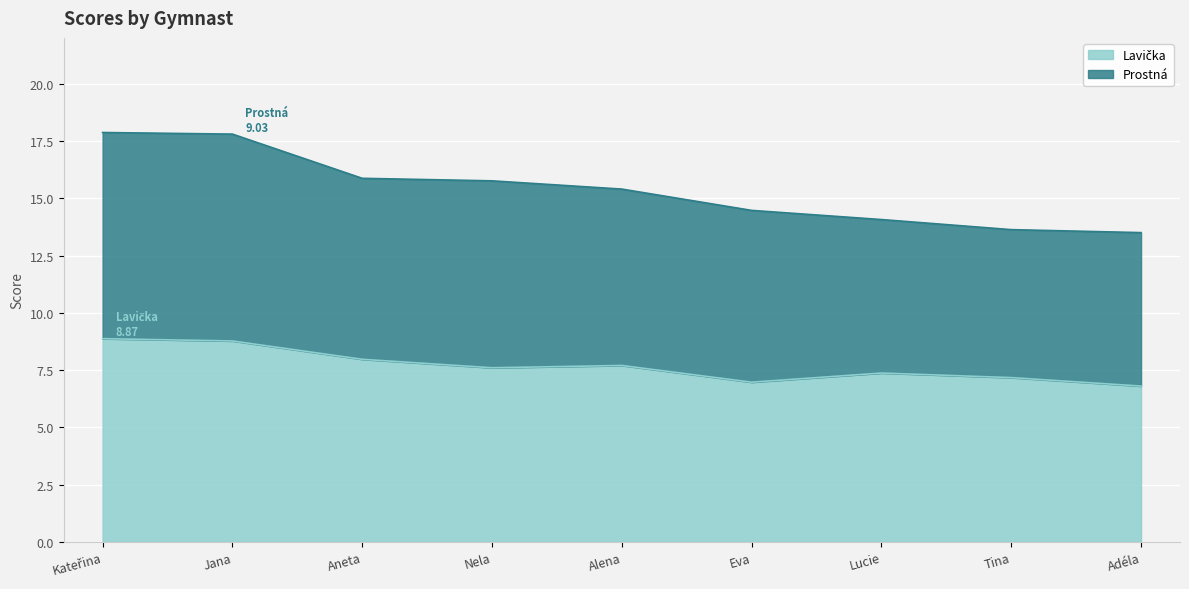

What is the total value across all series at Aneta?

15.9